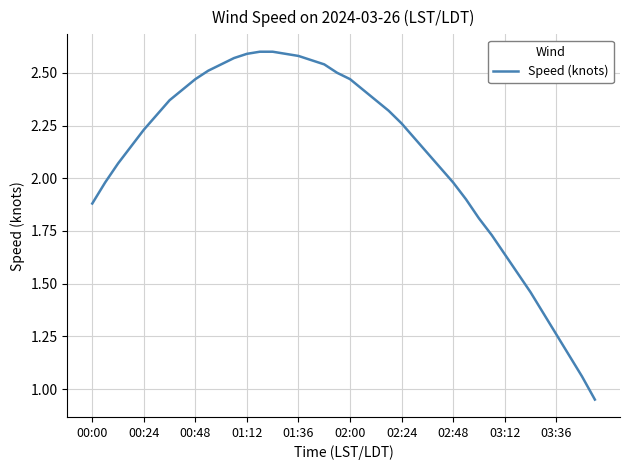

Does the chart have visible grid lines?

Yes